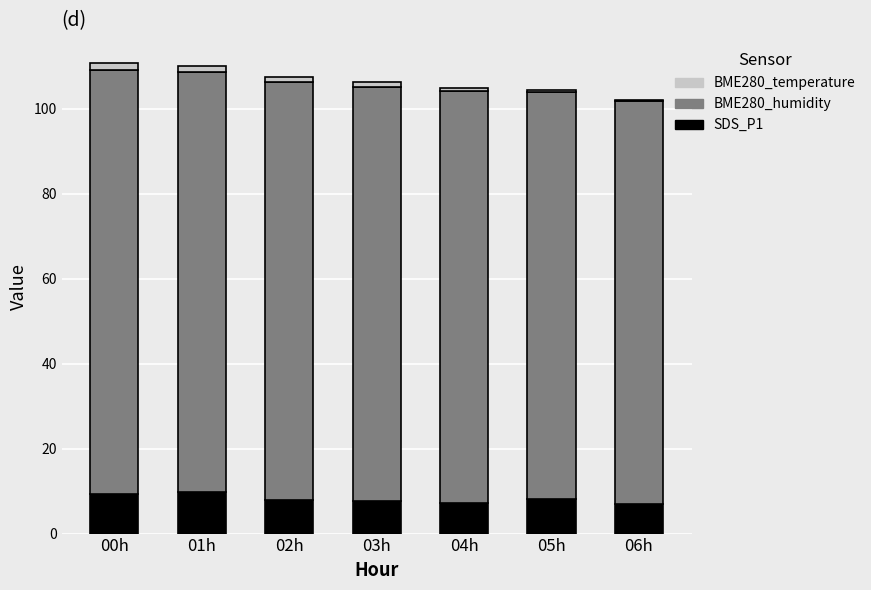

True or false: SDS_P1 has a value of 7.1 at 04h.

True